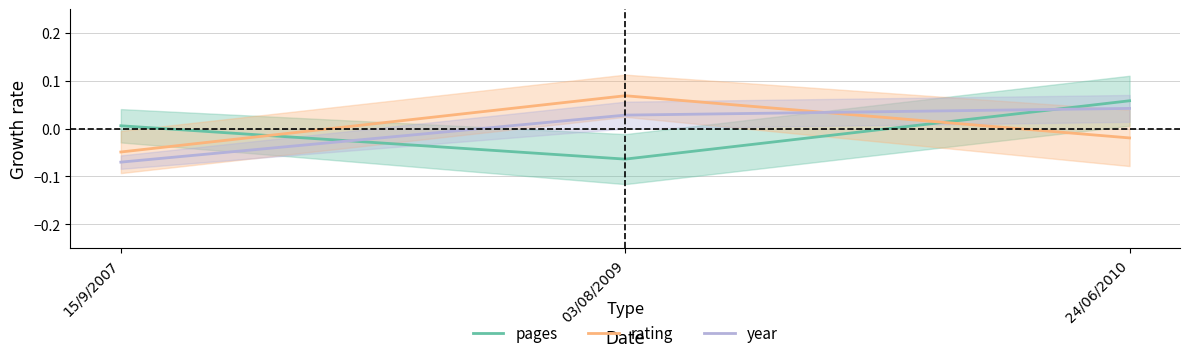

How many series are shown in this chart?

3